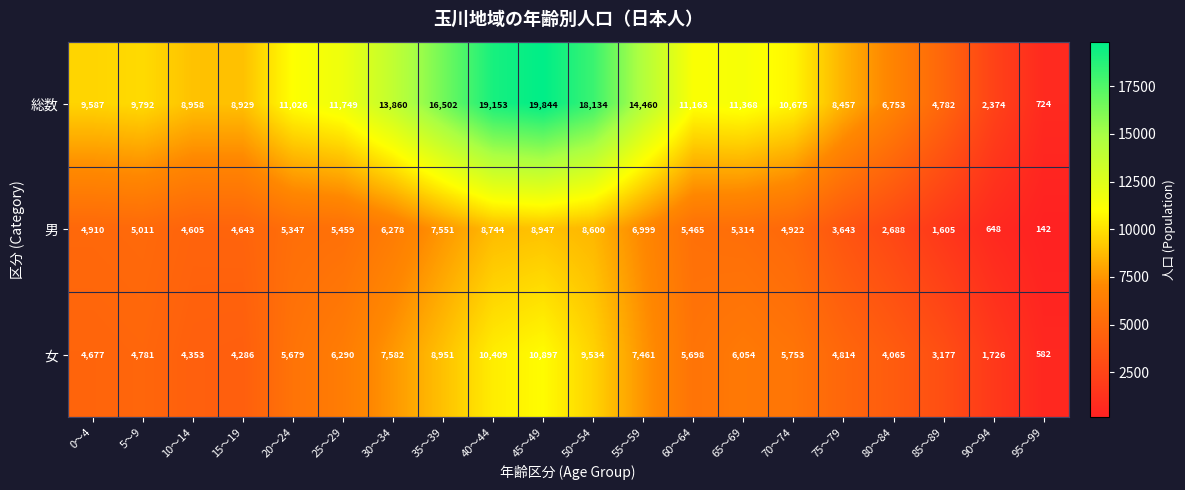

Read the 男 value at 10～14, to the nearest 50.

4600